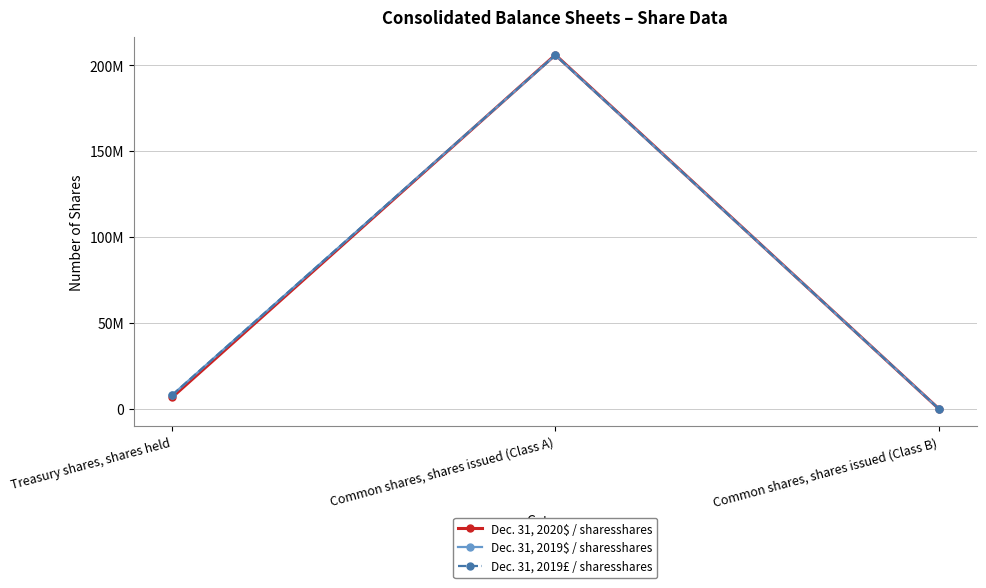

Is this an area chart (filled region under the line)?

No